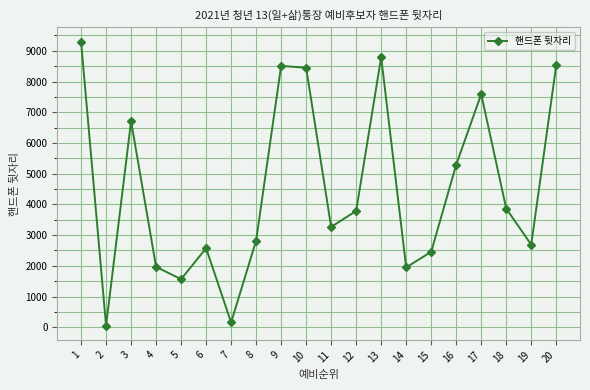

How many interior local peaks (higher than both neighbors) does the data have?

5